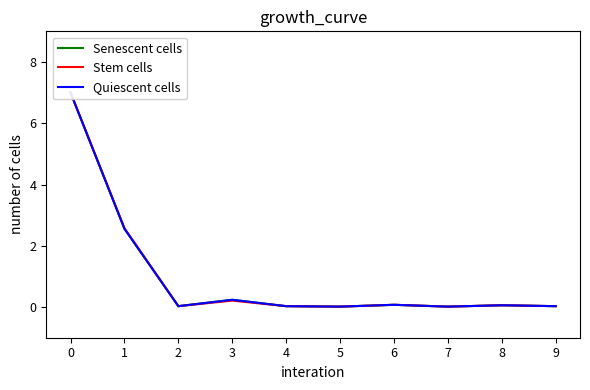

True or false: Individual entrepreneurs and Small enterprises (total) intersect in this chart.

False